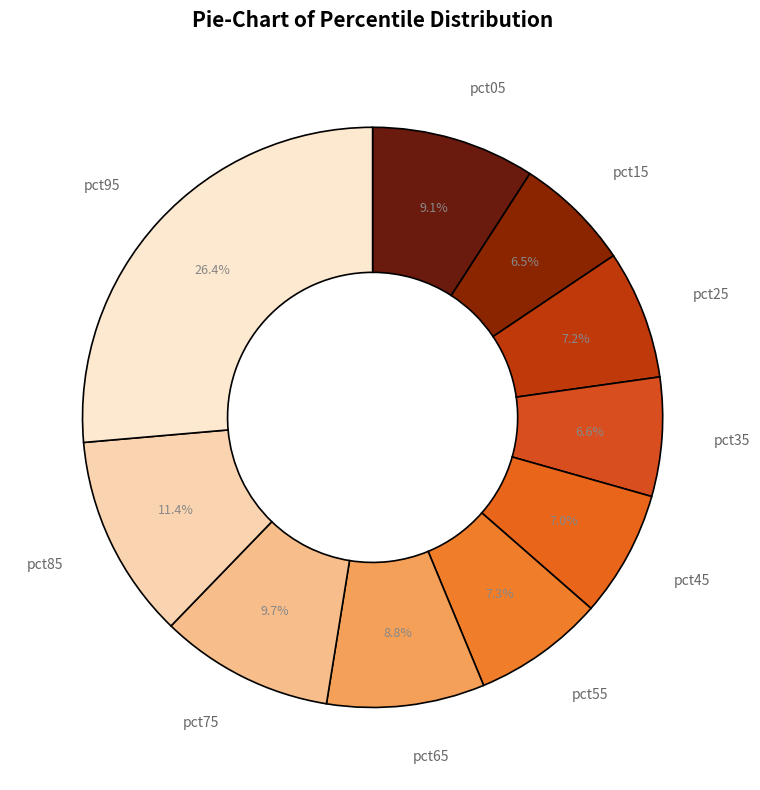

Which slice is the largest?

pct95